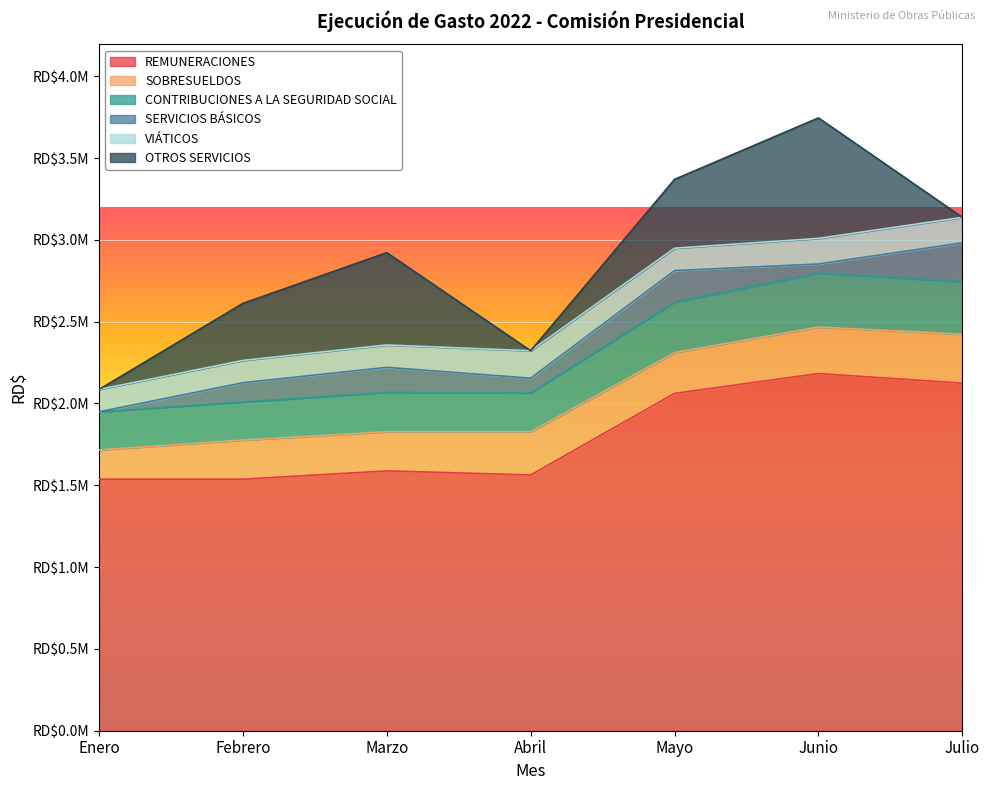

Which series has the largest total across all categories?

REMUNERACIONES